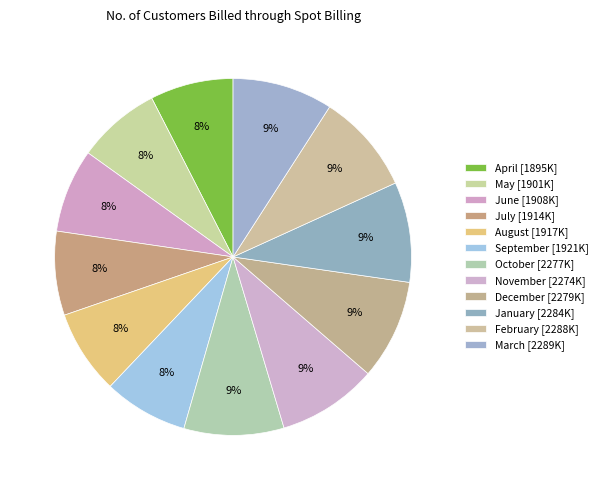

How many segments does this pie chart have?

12